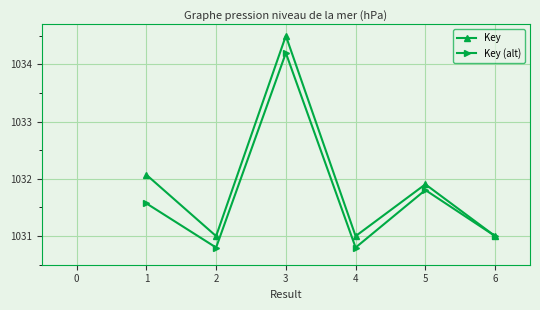

At which label is Key (alt) closest to 1032?

5